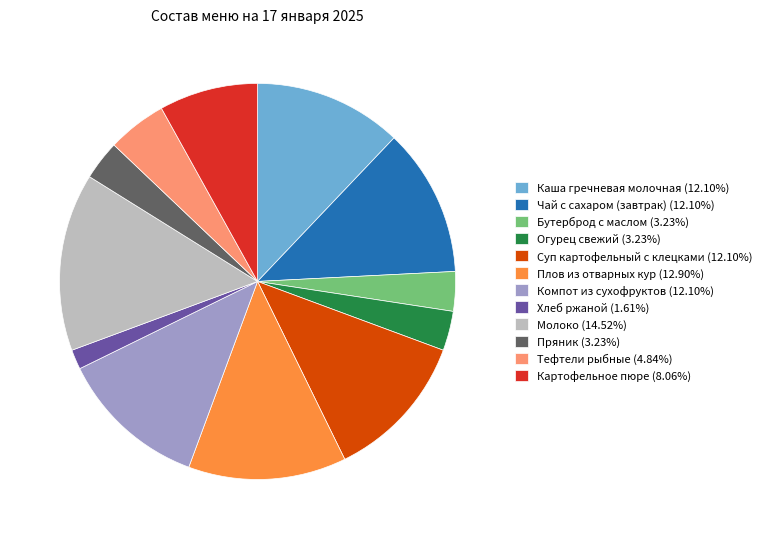

Approximately how many times larger is the value at Плов из отварных кур (12.90%) compared to Картофельное пюре (8.06%)?

1.6